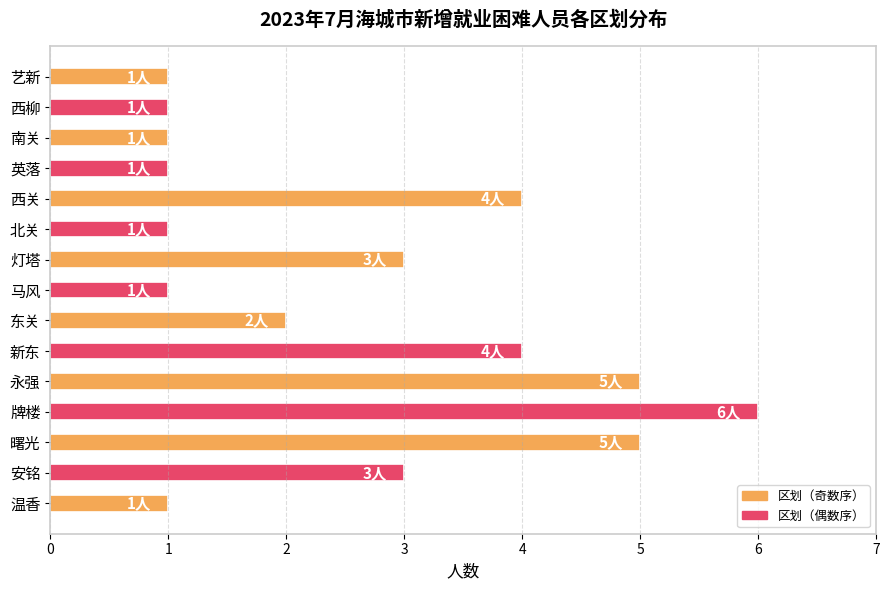

Reading bottom to top, transcribe all the data shown in this chart.

温香=1	安铭=3	曙光=5	牌楼=6	永强=5	新东=4	东关=2	马风=1	灯塔=3	北关=1	西关=4	英落=1	南关=1	西柳=1	艺新=1